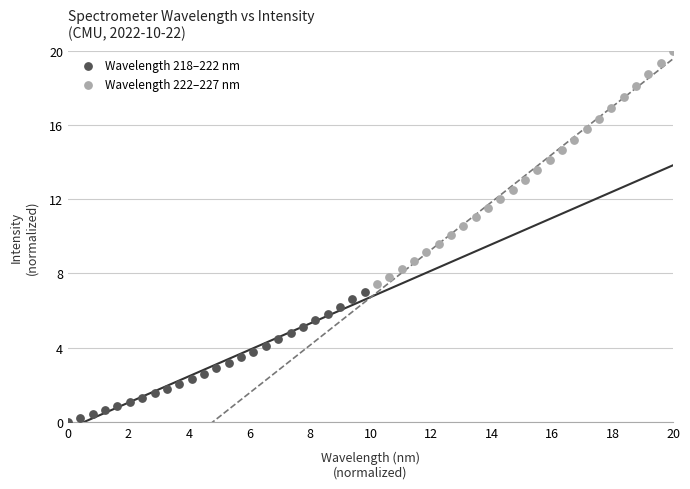

Which series reaches the maximum Y coordinate?

Wavelength 222–227 nm